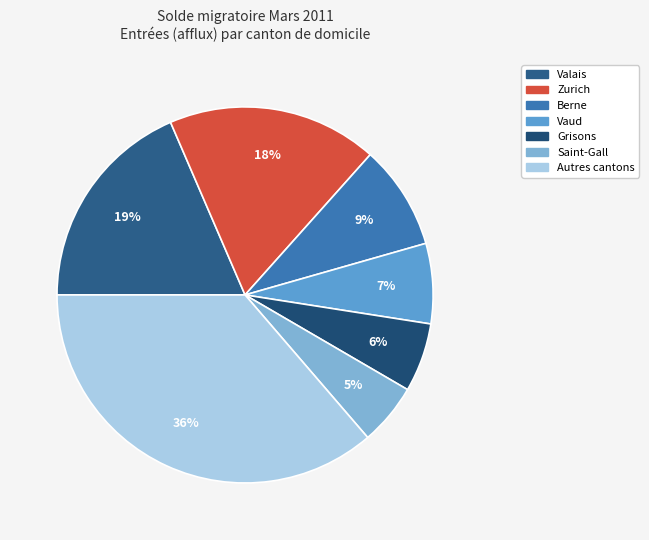

What percentage is NOT represented by Valais?

81.5%